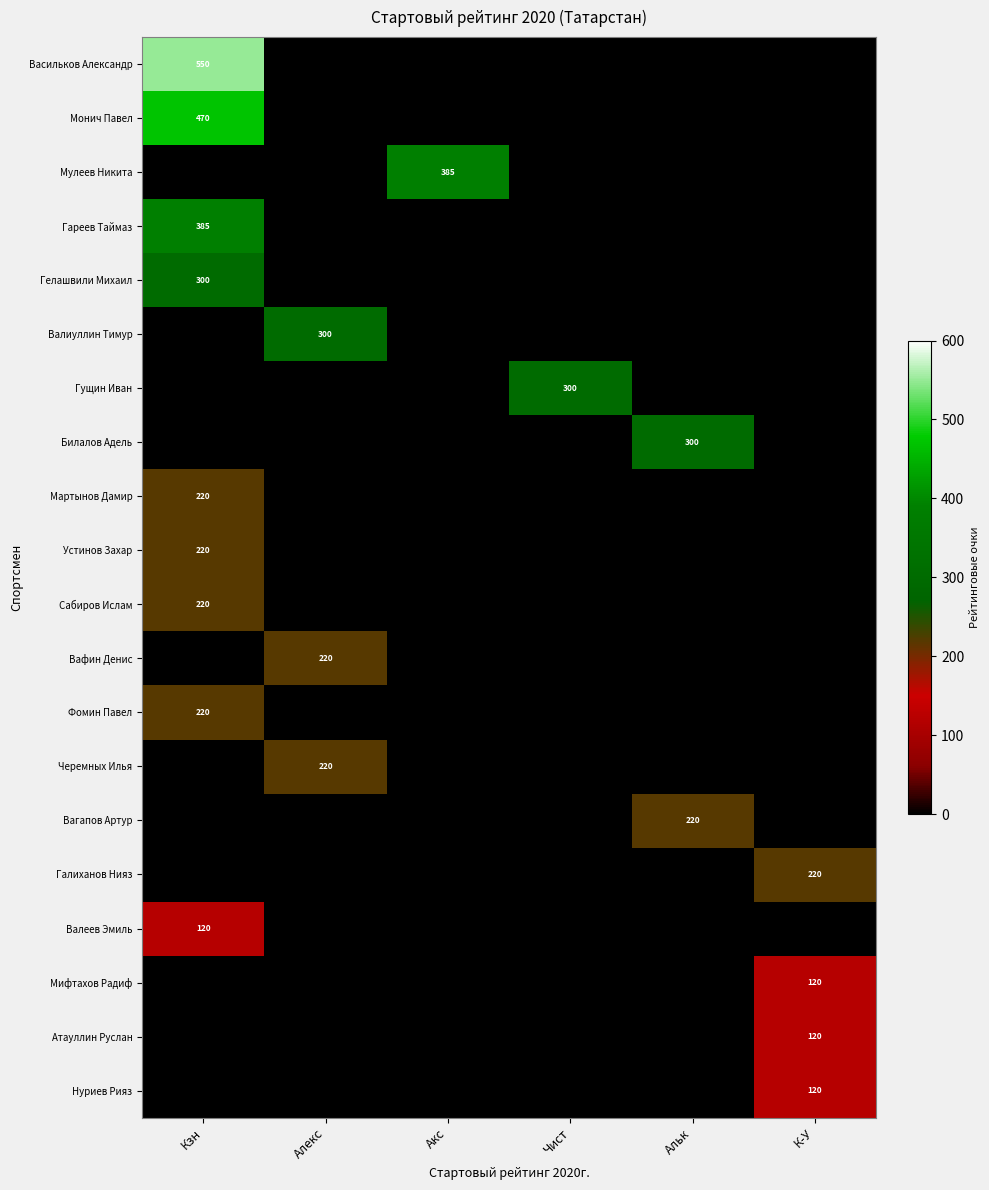

At which category does the chart reach its peak across all series?

Кзн